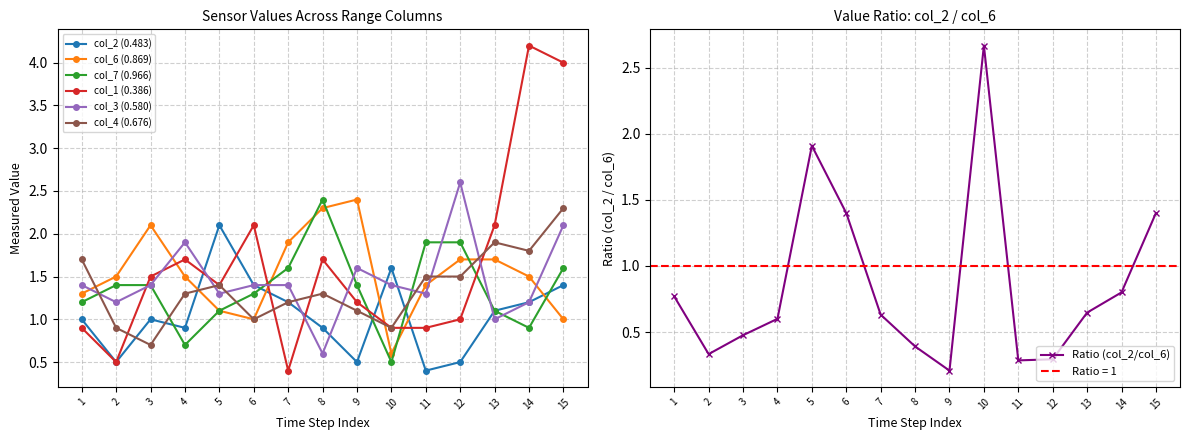

True or false: col_1 (0.386) and col_7 (0.966) cross at least once.

True